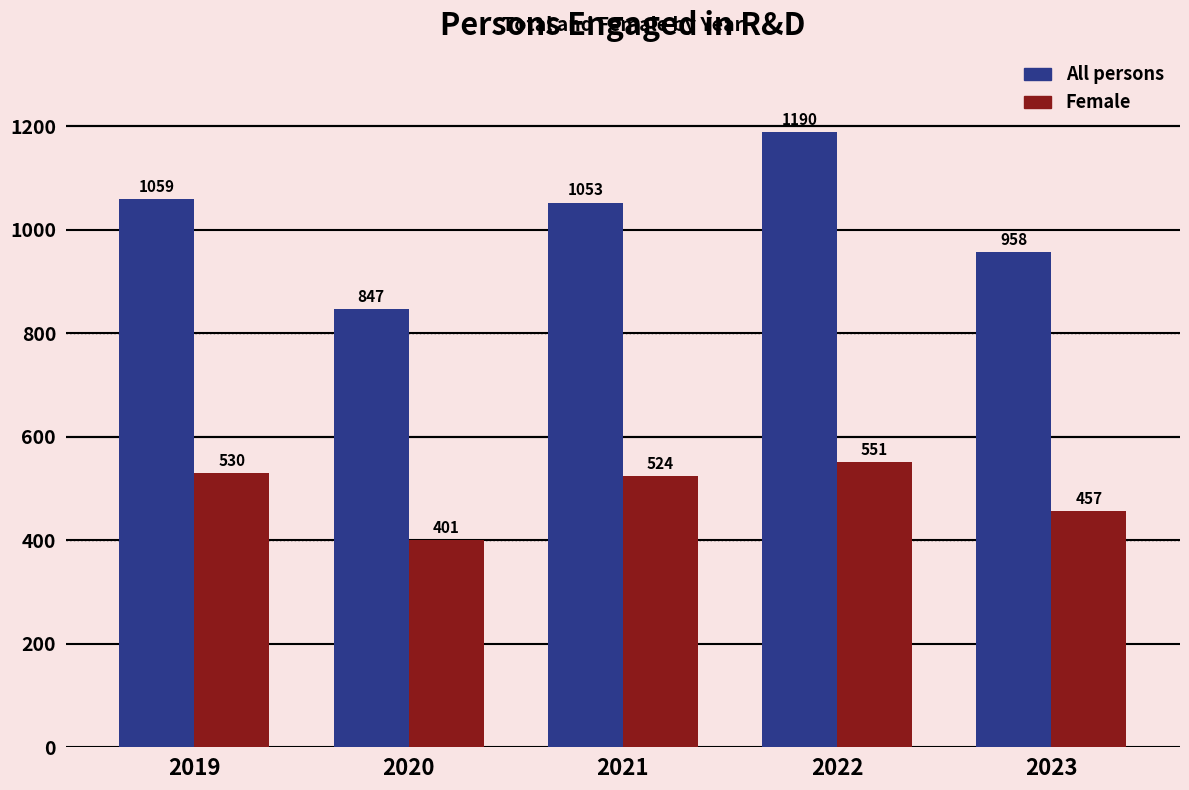

Reading right to left, extract all data points from this chart.

All persons: 958	1190	1053	847	1059
Female: 457	551	524	401	530